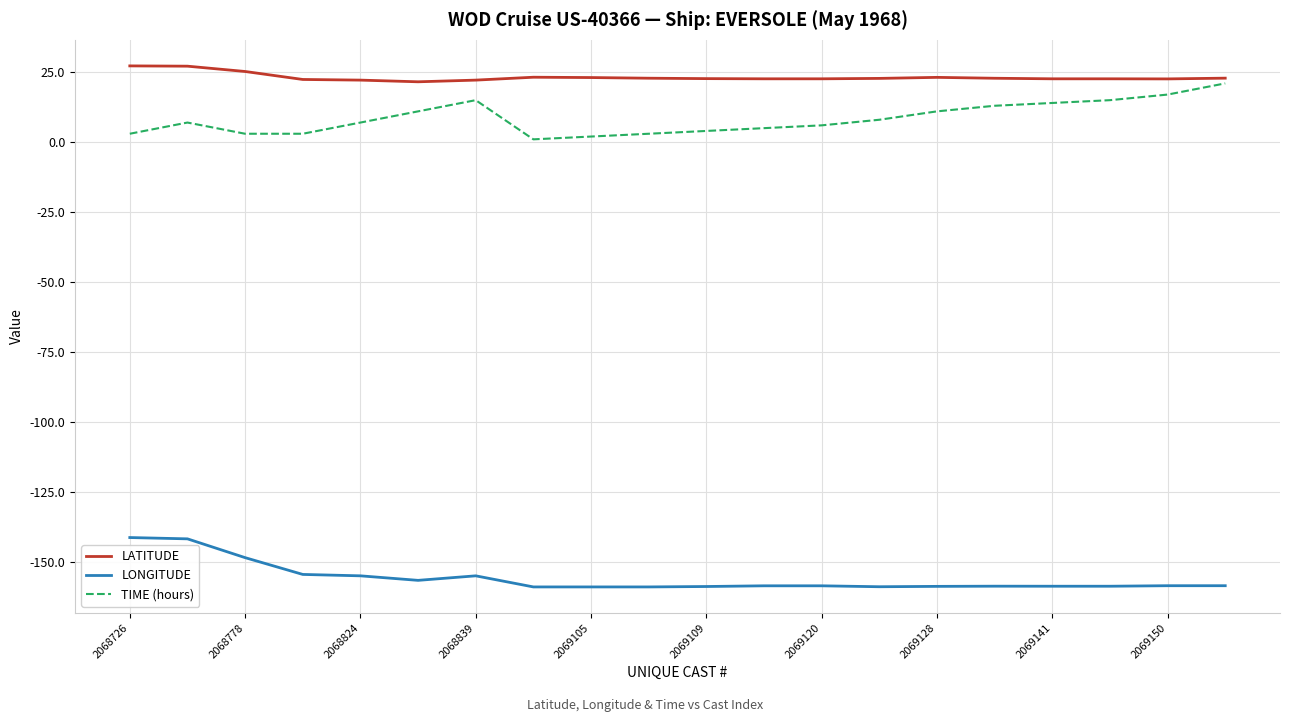

What is the highest value of the TIME (hours) series?

21.0